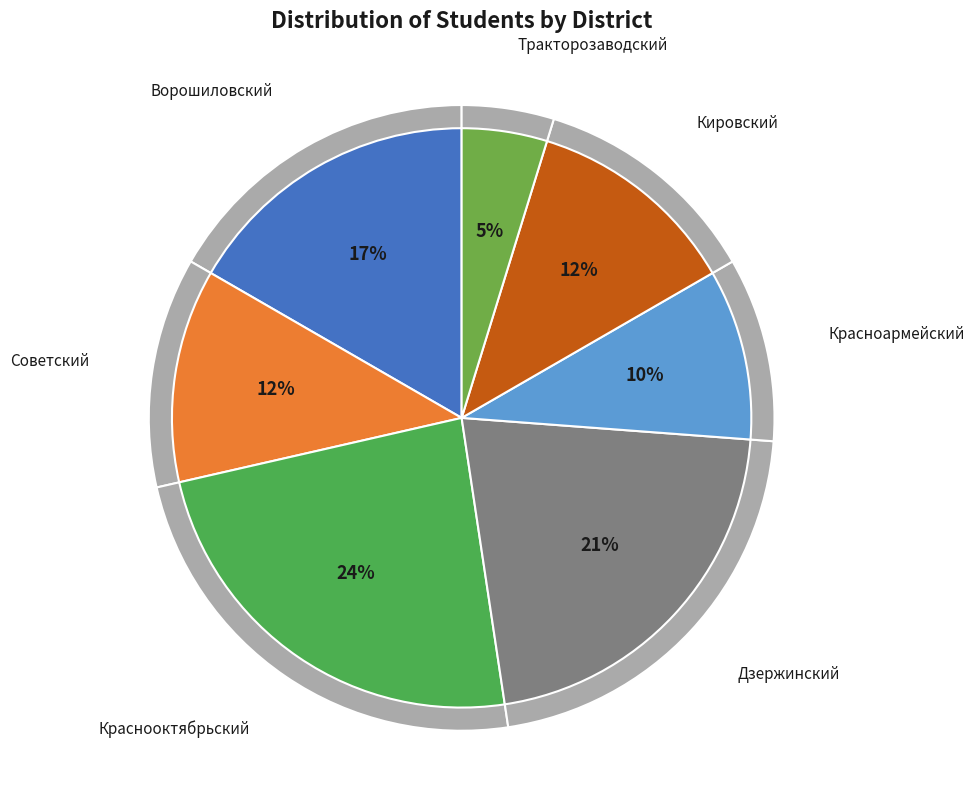

Approximately how many times larger is the value at Советский compared to Краснооктябрьский?

0.5